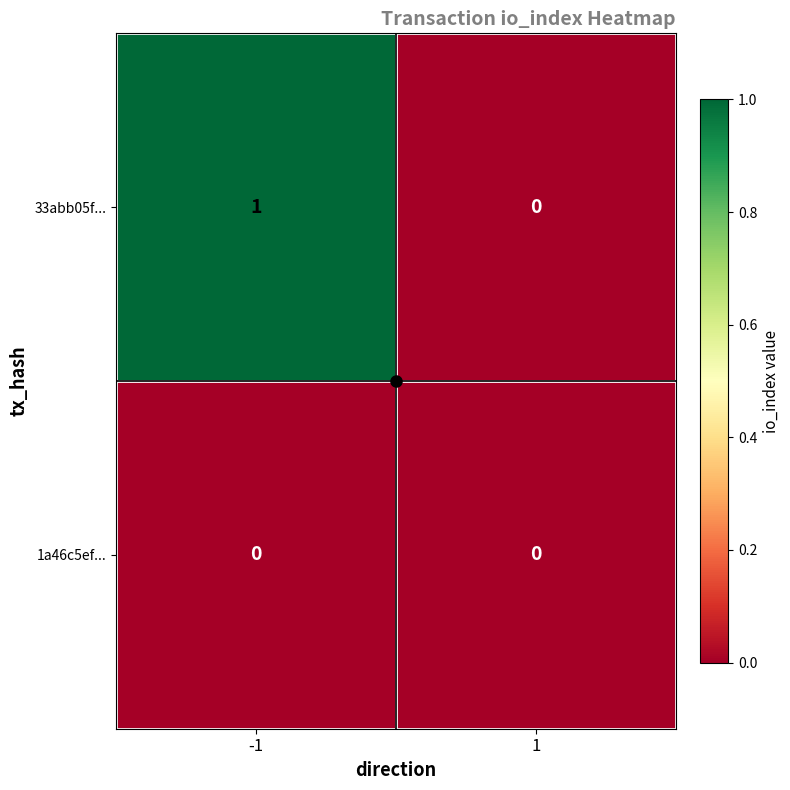

Which series has the largest total across all categories?

33abb05f...